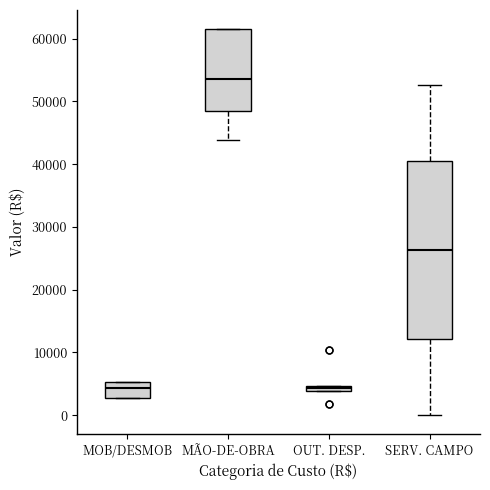

Which box's median line is the highest?

MÃO-DE-OBRA